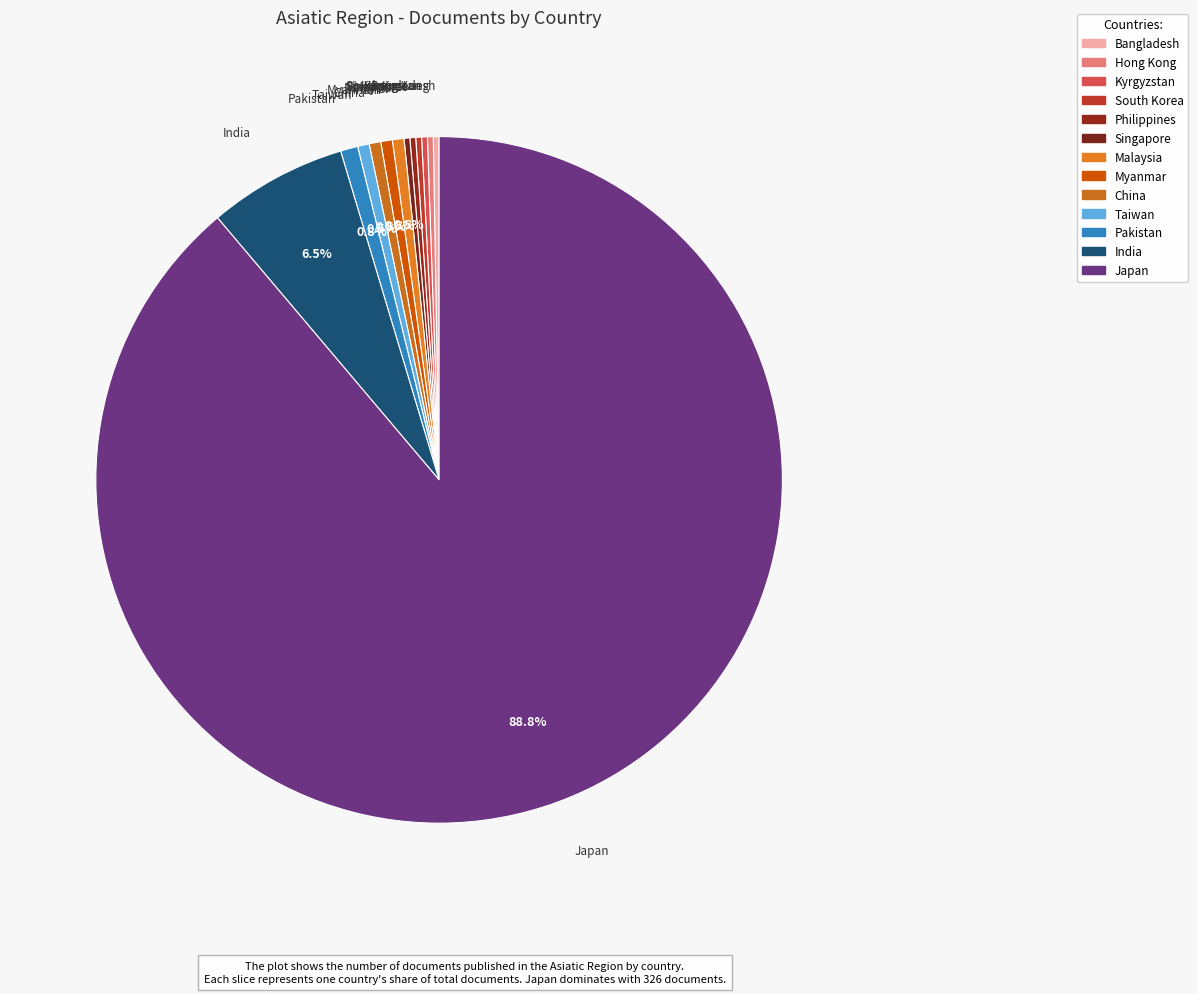

To the nearest percent, what portion does Pakistan represent?

1%